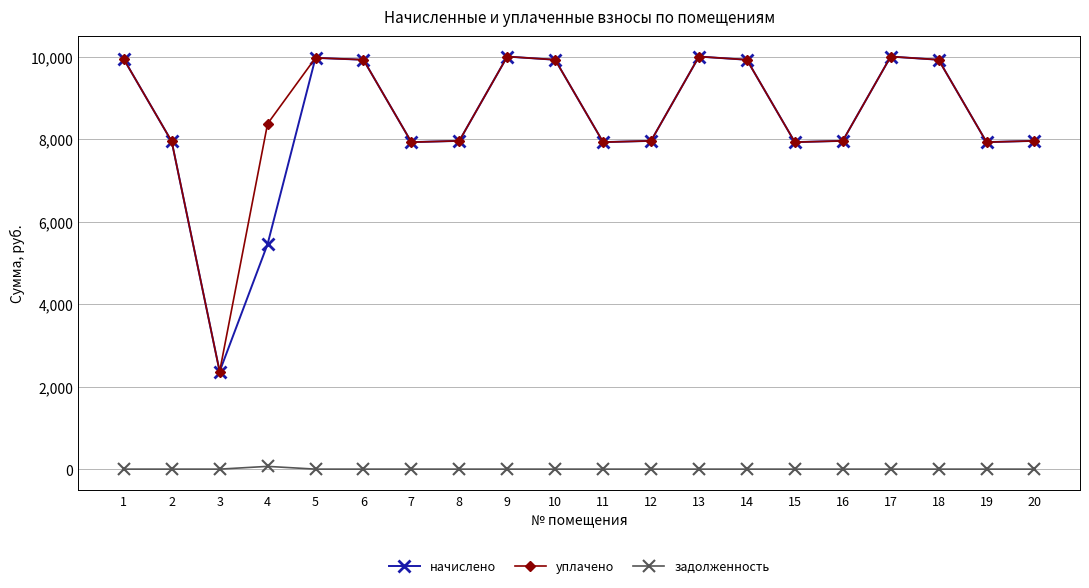

How many lines are shown in the chart?

3